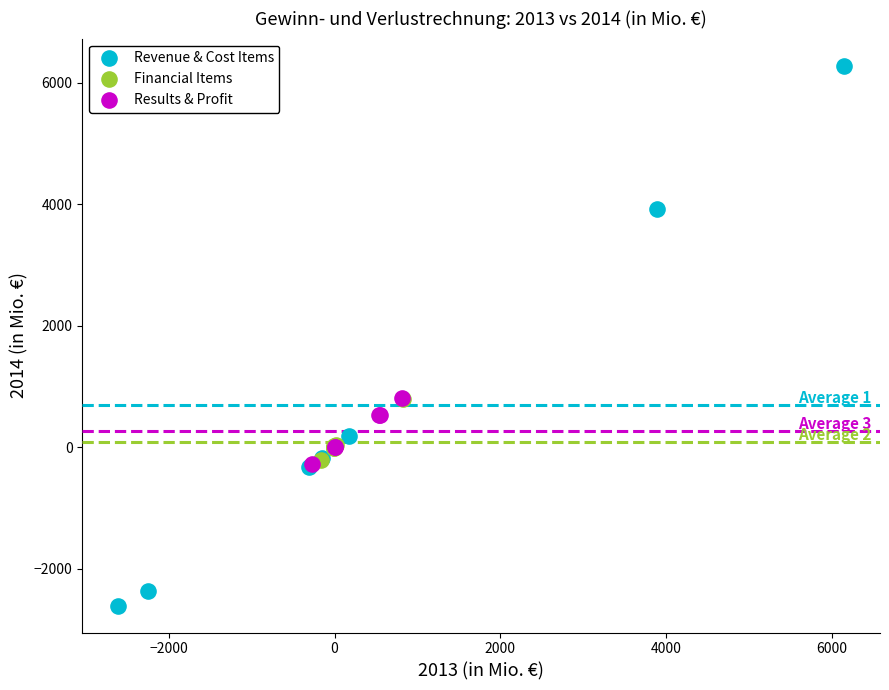

Which series has the largest Y range (max minus min)?

Revenue & Cost Items